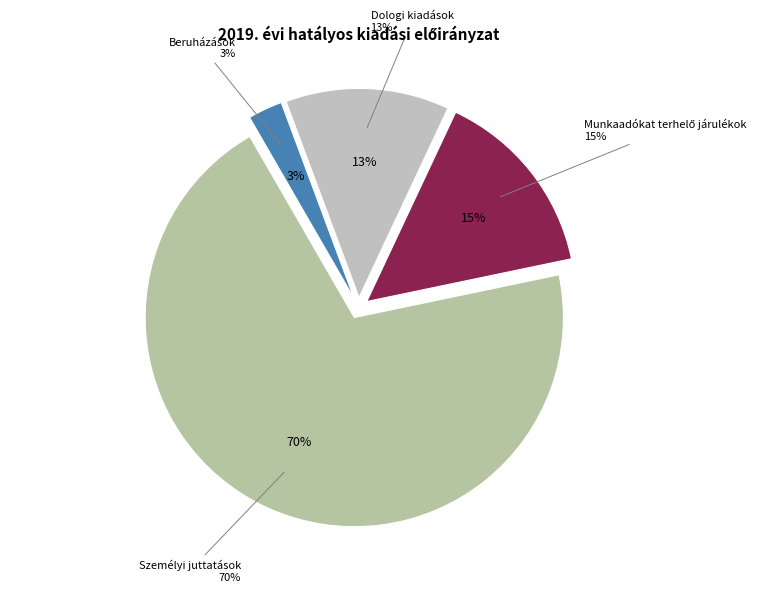

Which has a higher value, Munkaadókat terhelő járulékok or Személyi juttatások?

Személyi juttatások